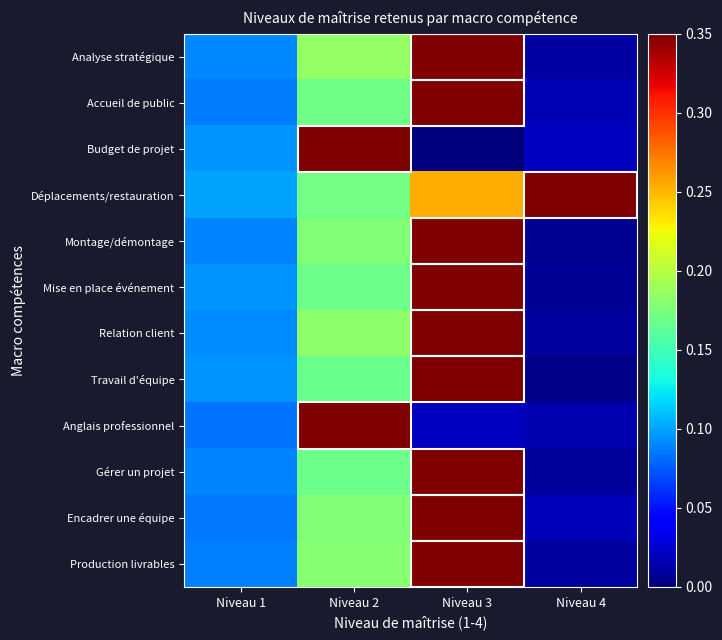

Reading left to right, what are all the values shown in this chart?

Analyse stratégique: Niveau 1=0.1	Niveau 2=0.2	Niveau 3=0.8	Niveau 4=0.0
Accueil de public: Niveau 1=0.1	Niveau 2=0.2	Niveau 3=0.8	Niveau 4=0.0
Budget de projet: Niveau 1=0.1	Niveau 2=0.5	Niveau 3=0.0	Niveau 4=0.0
Déplacements/restauration: Niveau 1=0.1	Niveau 2=0.2	Niveau 3=0.3	Niveau 4=1.0
Montage/démontage: Niveau 1=0.1	Niveau 2=0.2	Niveau 3=0.8	Niveau 4=0.0
Mise en place événement: Niveau 1=0.1	Niveau 2=0.2	Niveau 3=0.8	Niveau 4=0.0
Relation client: Niveau 1=0.1	Niveau 2=0.2	Niveau 3=0.8	Niveau 4=0.0
Travail d'équipe: Niveau 1=0.1	Niveau 2=0.2	Niveau 3=0.8	Niveau 4=0.0
Anglais professionnel: Niveau 1=0.1	Niveau 2=0.5	Niveau 3=0.0	Niveau 4=0.0
Gérer un projet: Niveau 1=0.1	Niveau 2=0.2	Niveau 3=0.8	Niveau 4=0.0
Encadrer une équipe: Niveau 1=0.1	Niveau 2=0.2	Niveau 3=0.8	Niveau 4=0.0
Production livrables: Niveau 1=0.1	Niveau 2=0.2	Niveau 3=0.8	Niveau 4=0.0